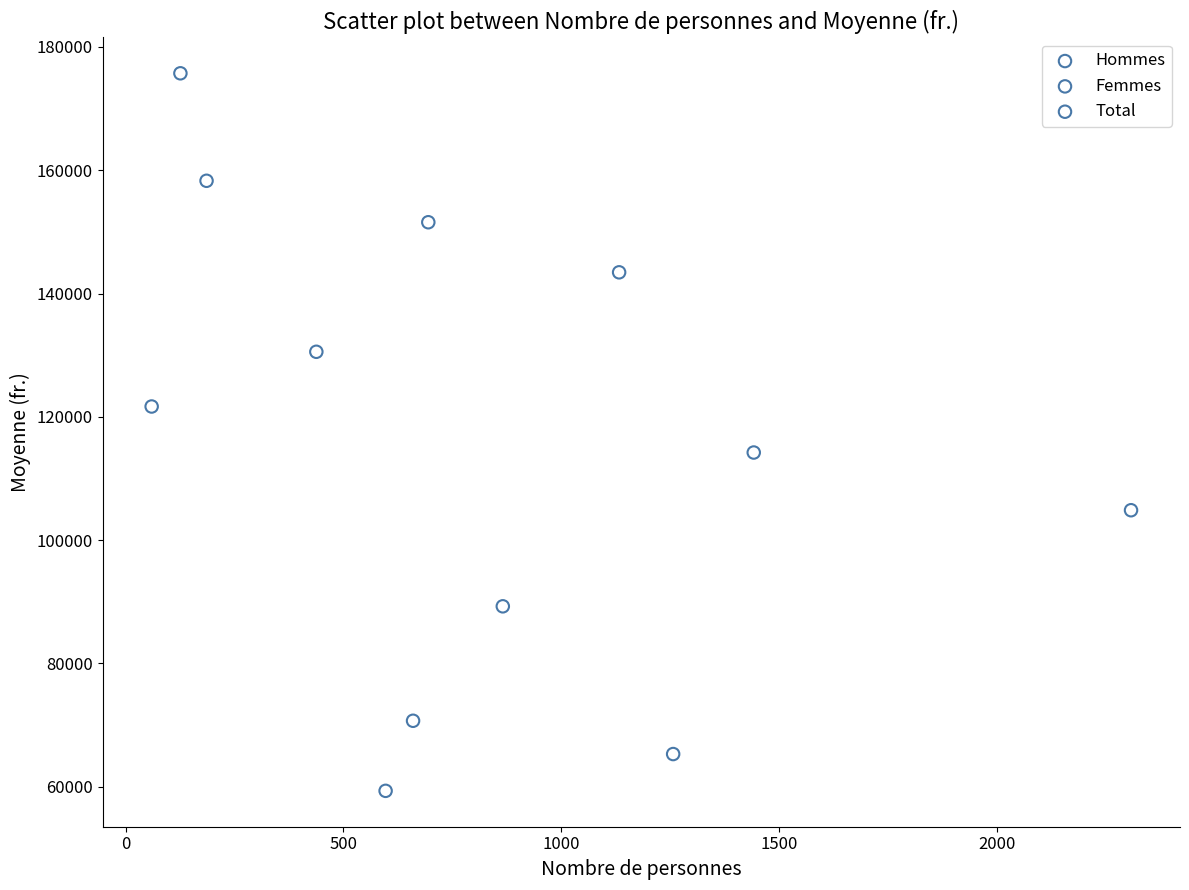

Which series contains the lowest Y value?

Femmes